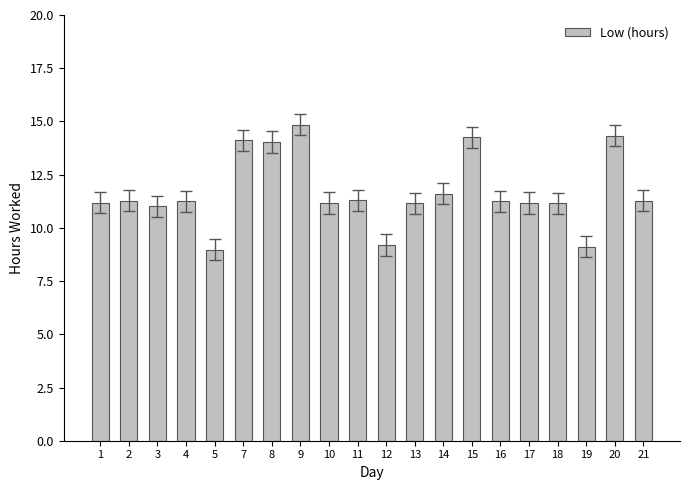

How many distinct data groups are displayed?

1